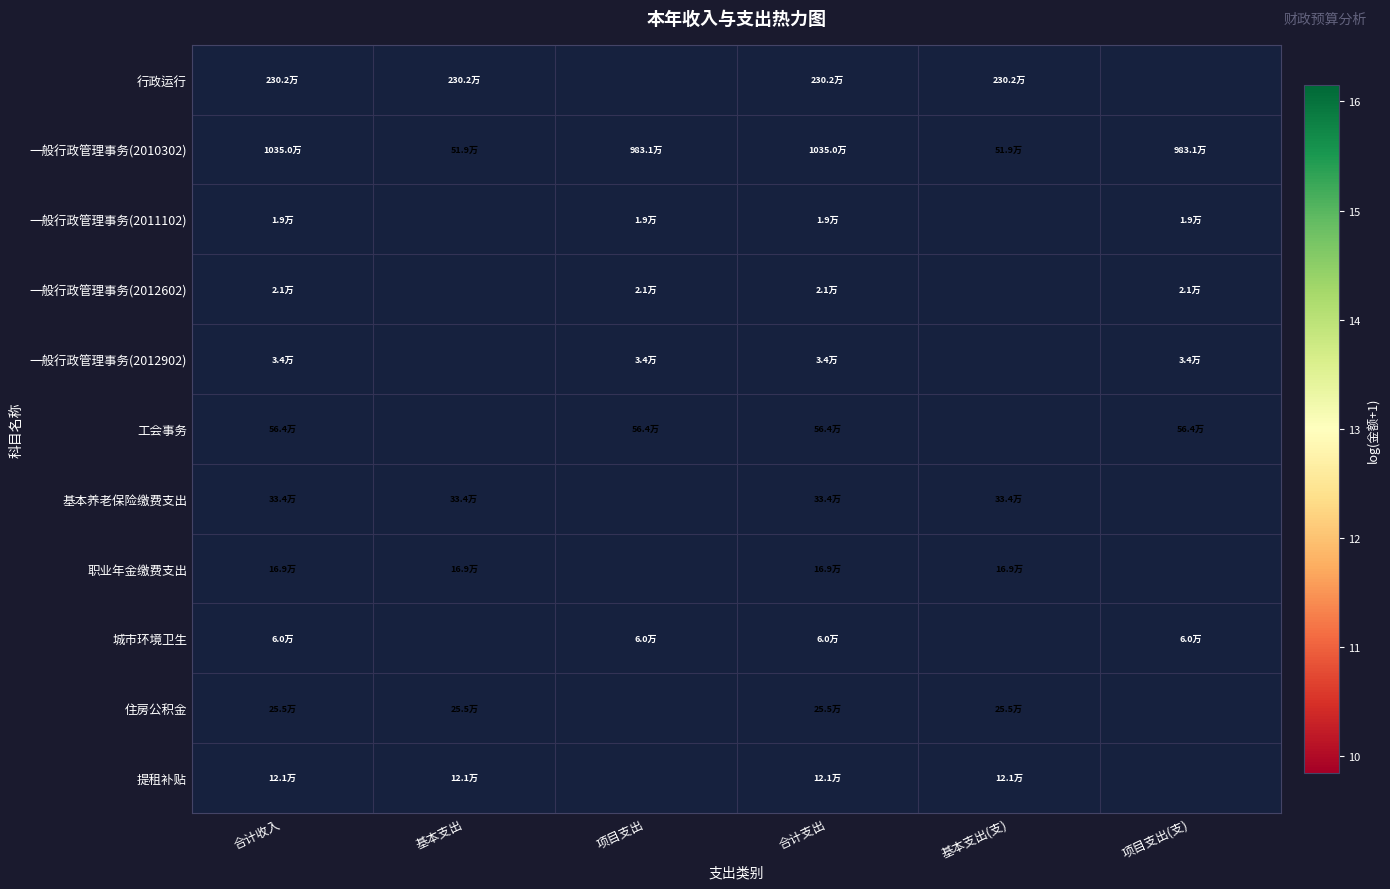

Which category has the highest value across all series?

合计收入